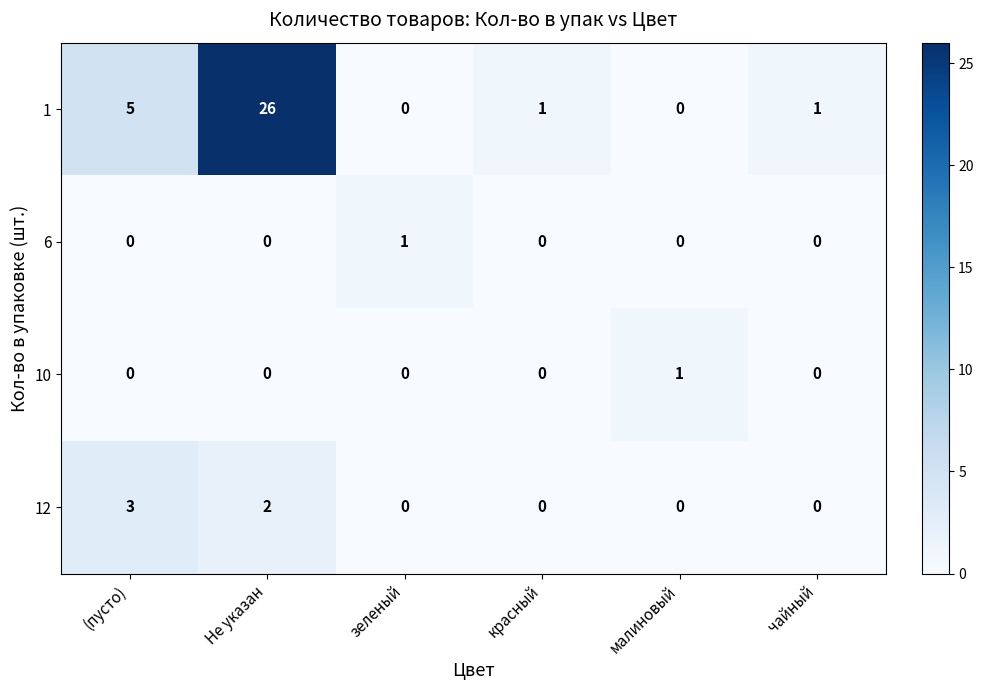

Reading left to right, extract all data points from this chart.

1: 5	26	0	1	0	1
6: 0	0	1	0	0	0
10: 0	0	0	0	1	0
12: 3	2	0	0	0	0